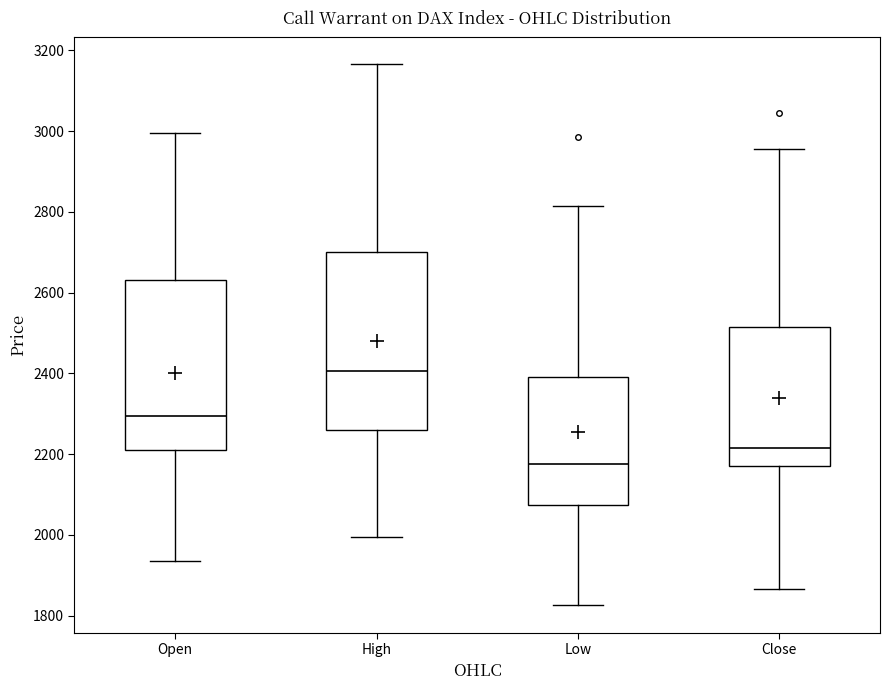

Which box is the tallest, from its lower edge to its upper edge?

High